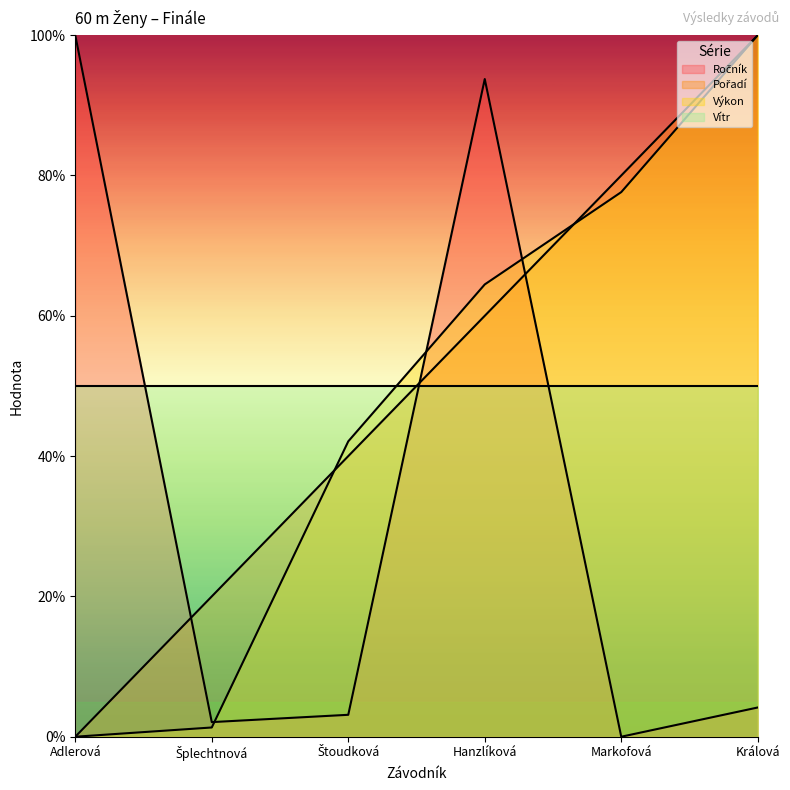

At how many categories does at least one series exceed 54?

4